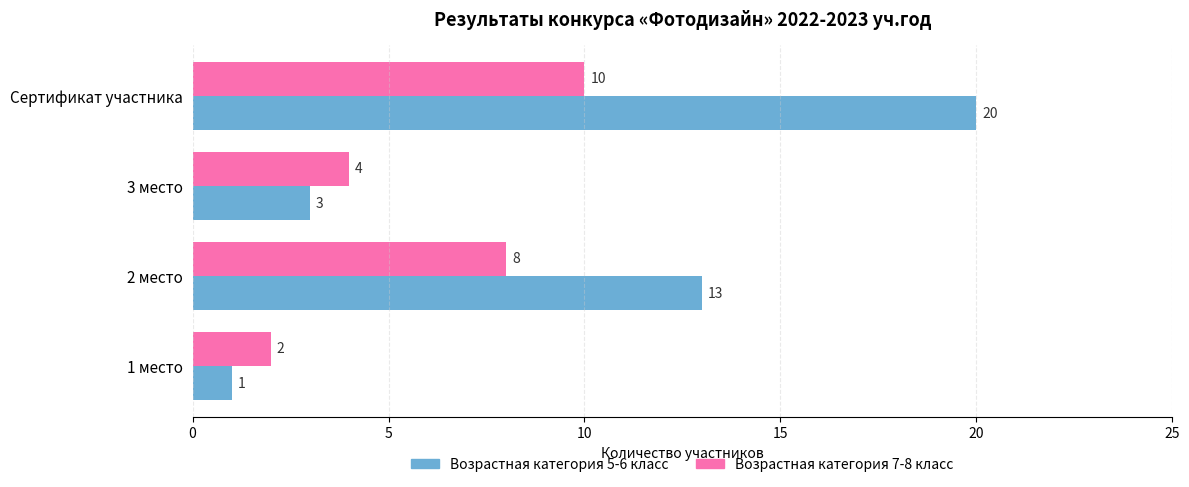

Which category has the lowest value in the Возрастная категория 5-6 класс series?

1 место